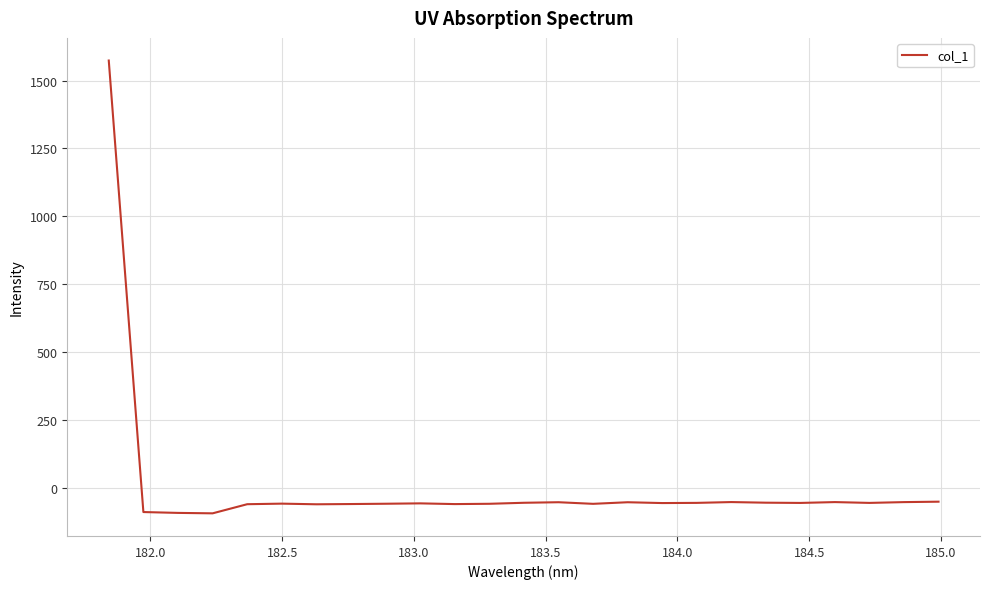

What is the minimum value shown in the chart?

-95.1